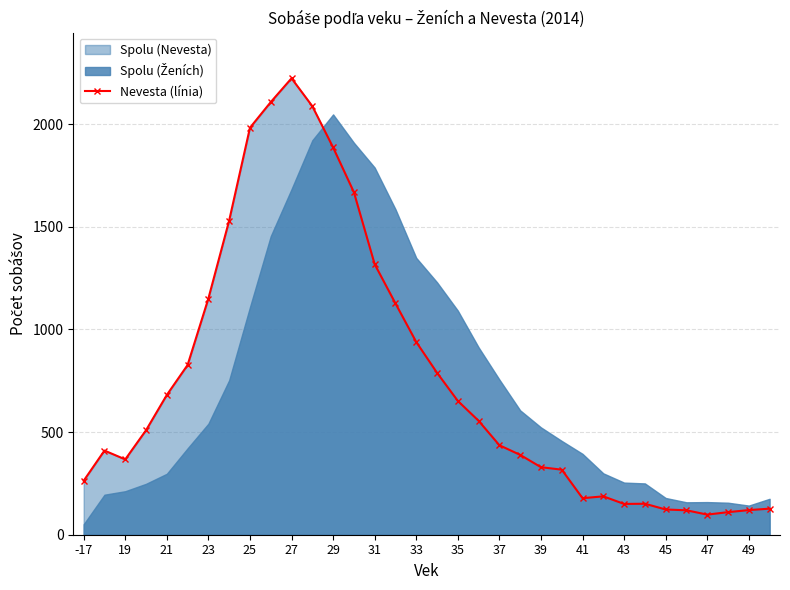

What is the minimum value for Nevesta (línia)?

98